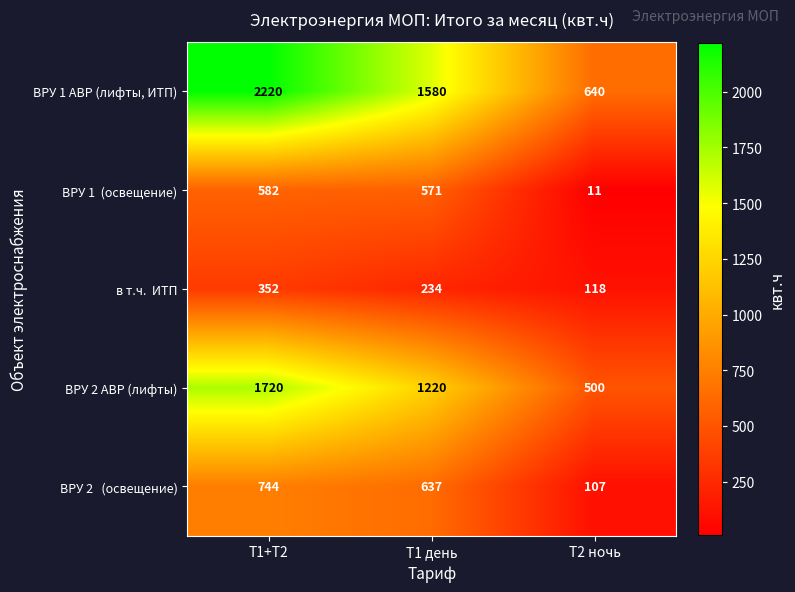

At how many categories does at least one series exceed 784?

2